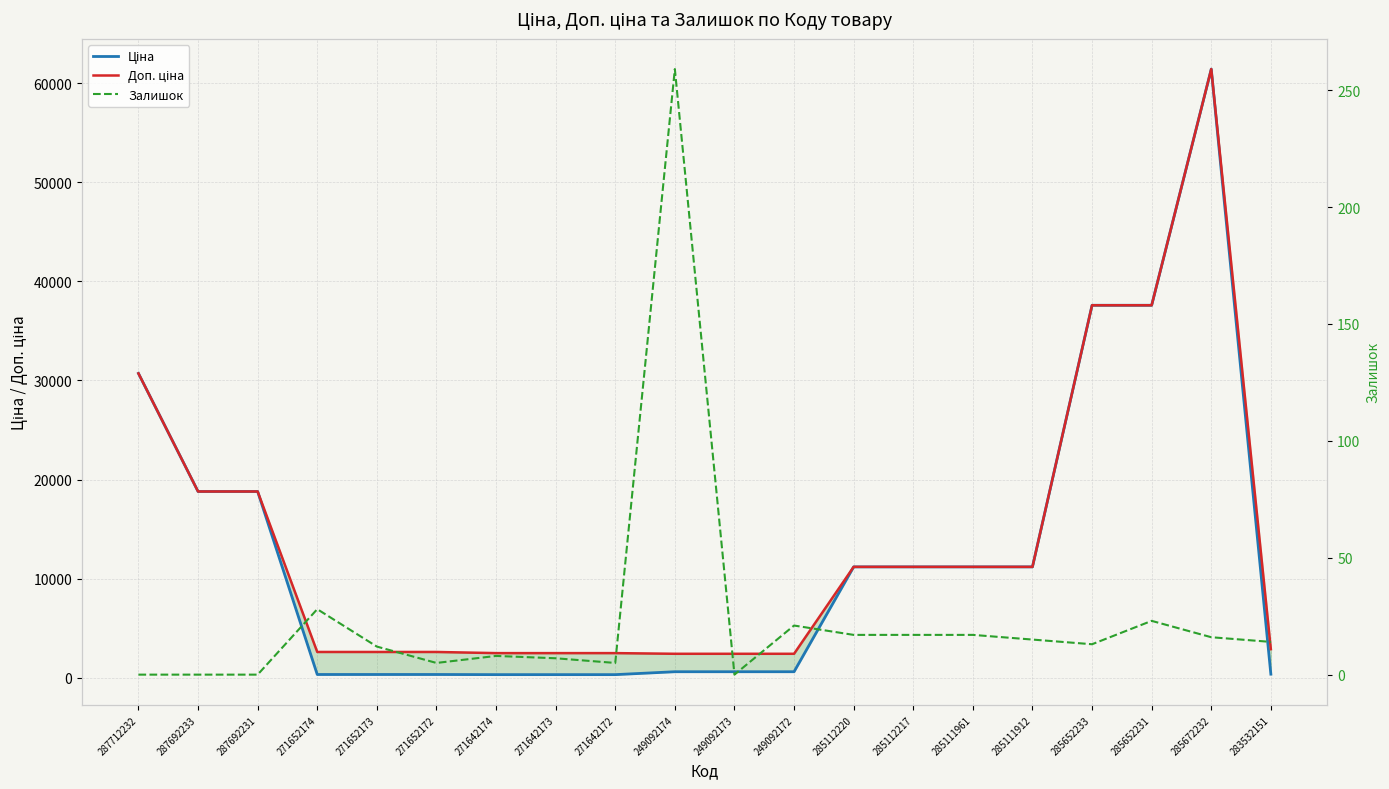

Reading left to right, extract all data points from this chart.

Ціна: 287712232=30717.1	287692233=18796.8	287692231=18796.8	271652174=324.8	271652173=324.8	271652172=324.8	271642174=310.3	271642173=310.3	271642172=310.3	249092174=603.7	249092173=603.7	249092172=603.7	285112220=11188.2	285112217=11188.2	285111961=11188.2	285111912=11188.2	285652233=37593.6	285652231=37593.6	285672232=61434.3	283532151=359.9
Доп. ціна: 287712232=30717.1	287692233=18796.8	287692231=18796.8	271652174=2598.3	271652173=2598.3	271652172=2598.3	271642174=2482.4	271642173=2482.4	271642172=2482.4	249092174=2414.8	249092173=2414.8	249092172=2414.8	285112220=11188.2	285112217=11188.2	285111961=11188.2	285111912=11188.2	285652233=37593.6	285652231=37593.6	285672232=61434.3	283532151=2878.8
Залишок: 287712232=0.0	287692233=0.0	287692231=0.0	271652174=28.0	271652173=12.0	271652172=5.0	271642174=8.0	271642173=7.0	271642172=5.0	249092174=259.0	249092173=0.0	249092172=21.0	285112220=17.0	285112217=17.0	285111961=17.0	285111912=15.0	285652233=13.0	285652231=23.0	285672232=16.0	283532151=14.0